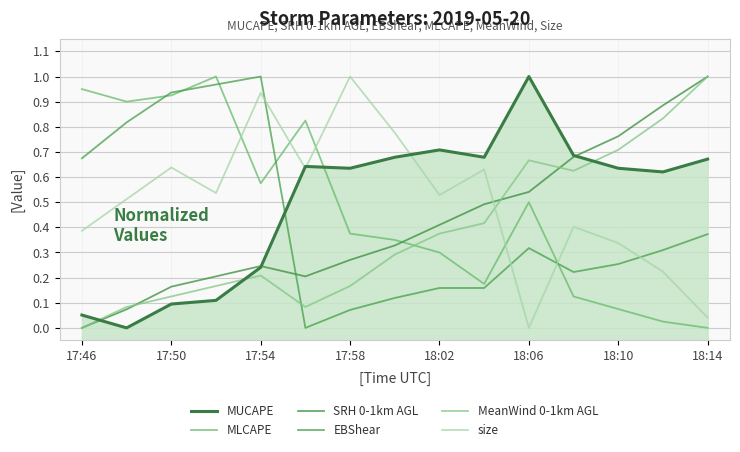

Is it true that EBShear equals 0.3 at 11?

False